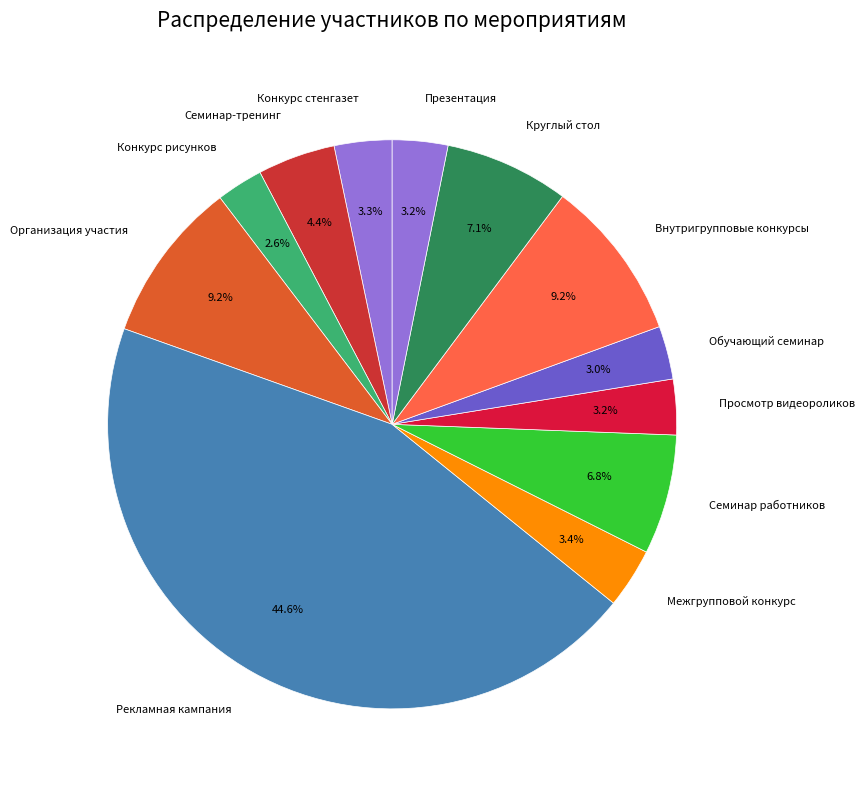

Does Просмотр видеороликов account for over 50% of the chart?

No